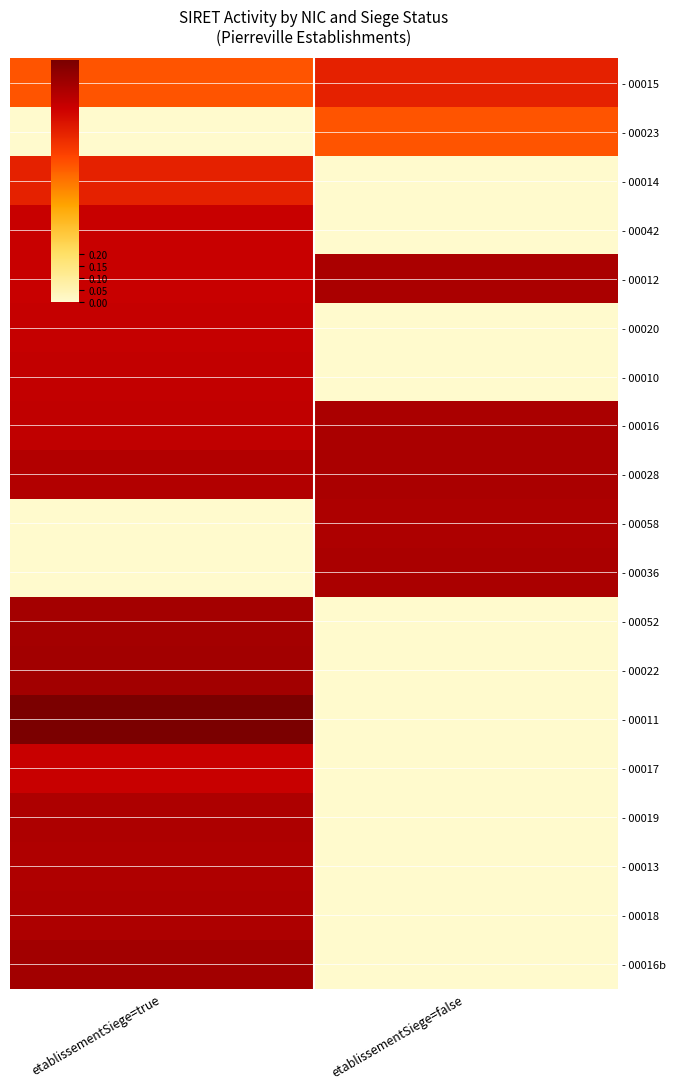

Reading left to right, extract all data points from this chart.

- 00015: etablissementSiege=true=0.6	etablissementSiege=false=0.7
- 00023: etablissementSiege=true=0.0	etablissementSiege=false=0.6
- 00014: etablissementSiege=true=0.7	etablissementSiege=false=0.0
- 00042: etablissementSiege=true=0.8	etablissementSiege=false=0.0
- 00012: etablissementSiege=true=0.8	etablissementSiege=false=0.9
- 00020: etablissementSiege=true=0.8	etablissementSiege=false=0.0
- 00010: etablissementSiege=true=0.8	etablissementSiege=false=0.0
- 00016: etablissementSiege=true=0.8	etablissementSiege=false=0.9
- 00028: etablissementSiege=true=0.9	etablissementSiege=false=0.9
- 00058: etablissementSiege=true=0.0	etablissementSiege=false=0.9
- 00036: etablissementSiege=true=0.0	etablissementSiege=false=0.9
- 00052: etablissementSiege=true=0.9	etablissementSiege=false=0.0
- 00022: etablissementSiege=true=0.9	etablissementSiege=false=0.0
- 00011: etablissementSiege=true=1.0	etablissementSiege=false=0.0
- 00017: etablissementSiege=true=0.8	etablissementSiege=false=0.0
- 00019: etablissementSiege=true=0.9	etablissementSiege=false=0.0
- 00013: etablissementSiege=true=0.9	etablissementSiege=false=0.0
- 00018: etablissementSiege=true=0.9	etablissementSiege=false=0.0
- 00016b: etablissementSiege=true=0.9	etablissementSiege=false=0.0